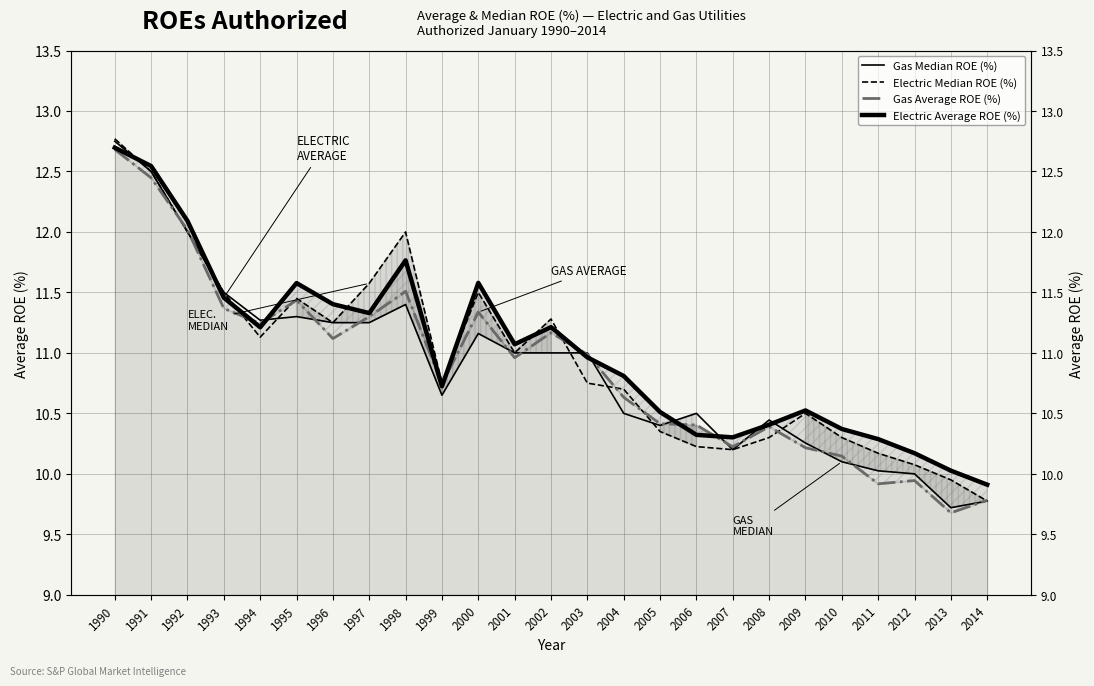

What is the maximum value shown in the chart?

12.8